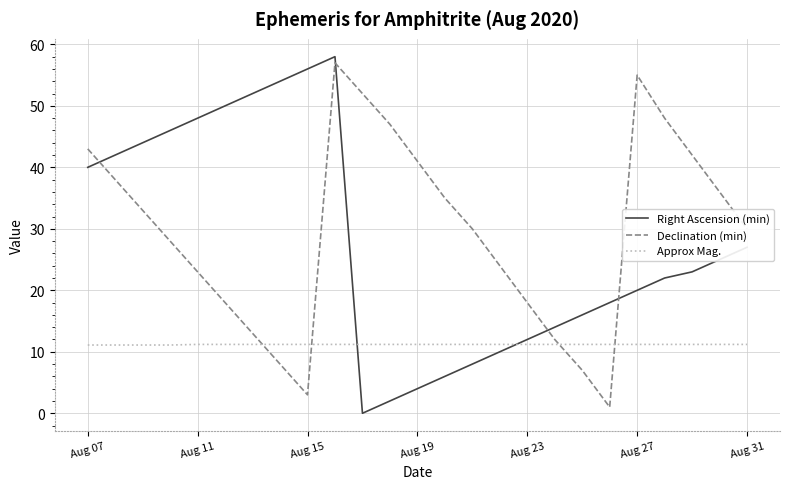

Which series ends up on top after the final intersection of Declination (min) and Approx Mag.?

Declination (min)